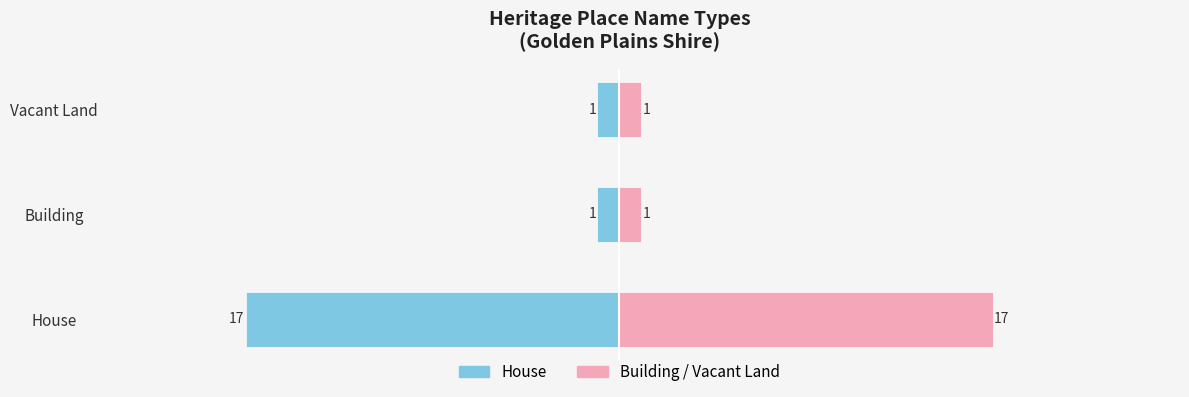

What is the average value of the Building / Vacant series?

6